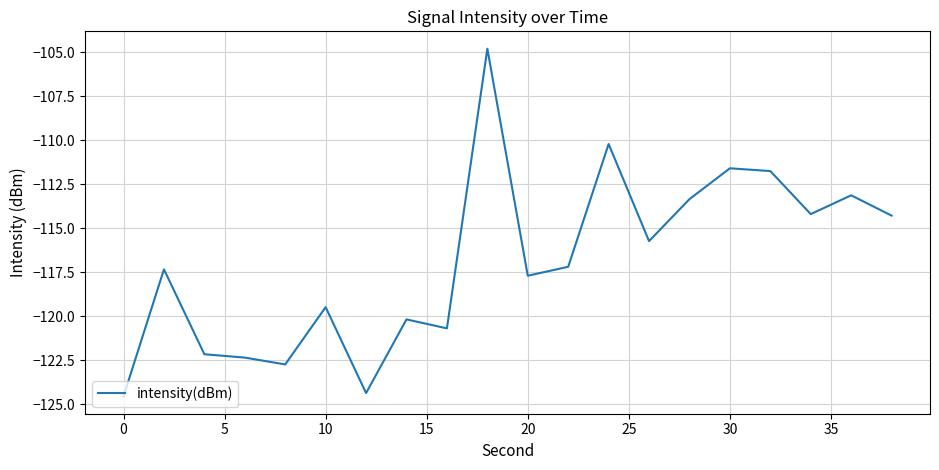

What is the smallest value displayed?

-124.6